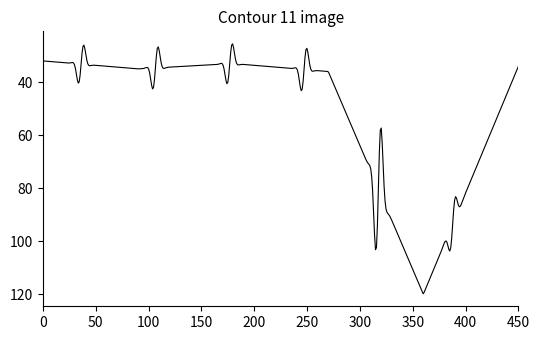

Count the number of categories in the chart.

500